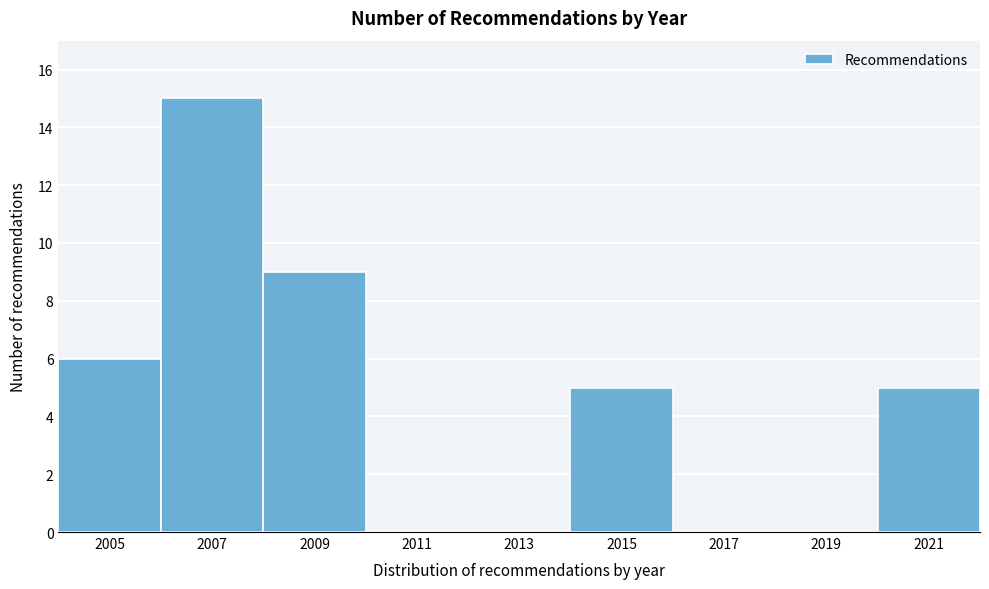

Reading left to right, transcribe this chart: for each bar, give the range it covers on the x-axis and its height. The values are not printed on the chart, so give them approximately, as read against the axis.

2004 to 2006: 6
2006 to 2008: 15
2008 to 2010: 9
2010 to 2012: 0
2012 to 2014: 0
2014 to 2016: 5
2016 to 2018: 0
2018 to 2020: 0
2020 to 2022: 5